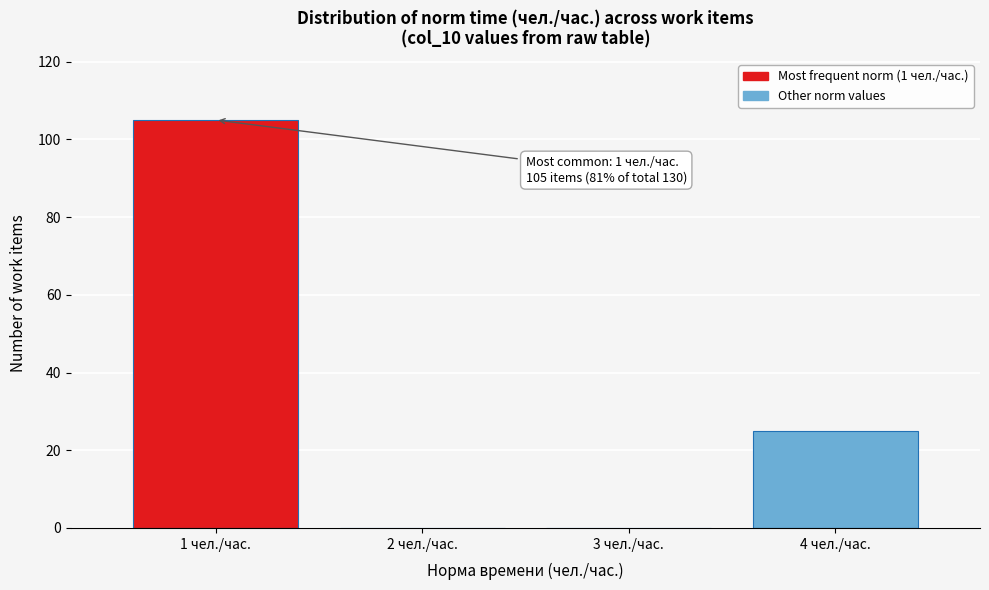

Reading right to left, extract all data points from this chart.

4 чел./час.=25	3 чел./час.=0	2 чел./час.=0	1 чел./час.=105